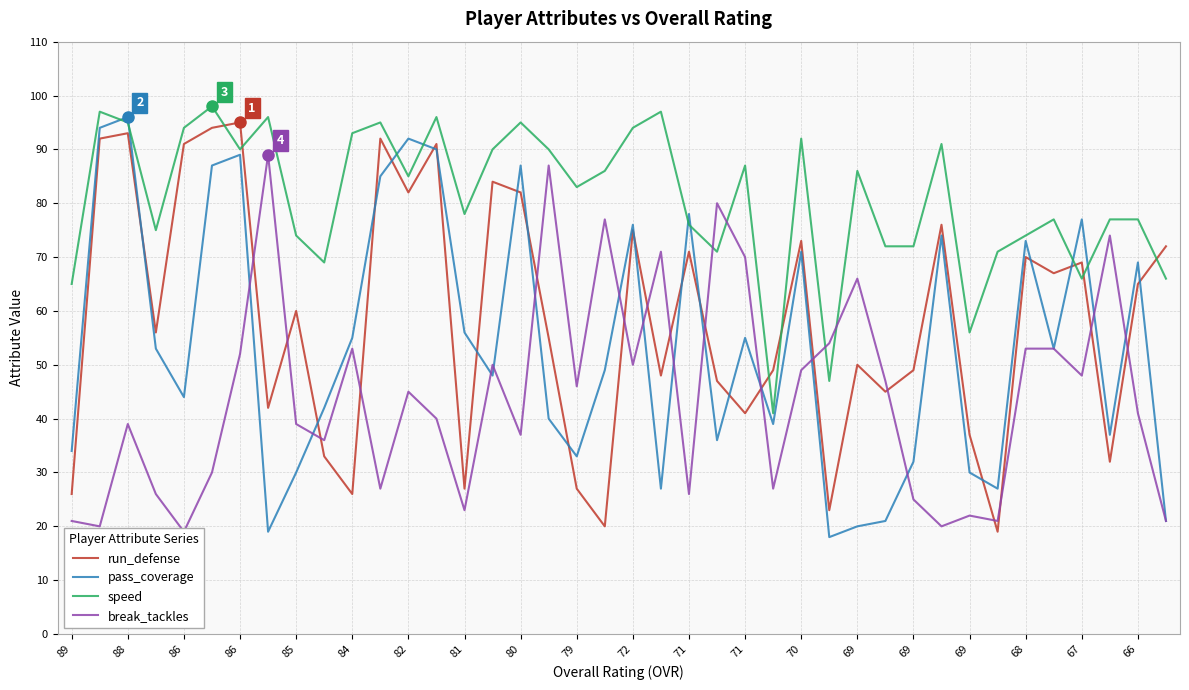

What are all the series names shown in the legend?

run_defense, pass_coverage, speed, break_tackles